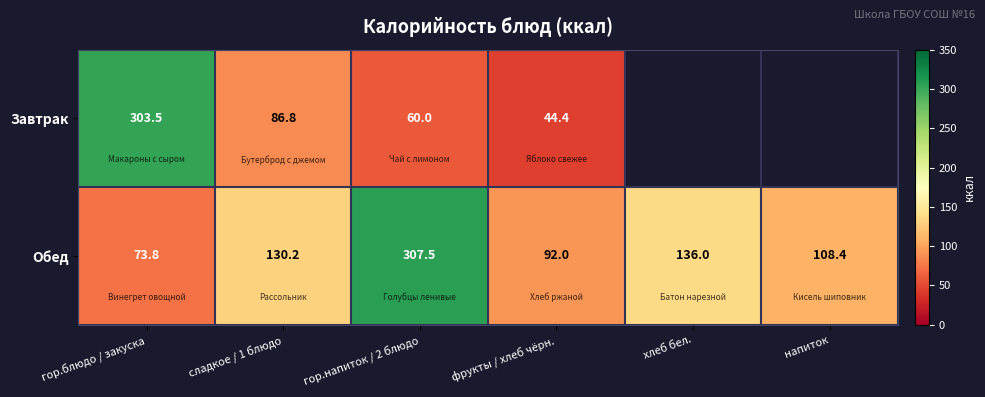

What is the approximate value of Обед at напиток?

108.4